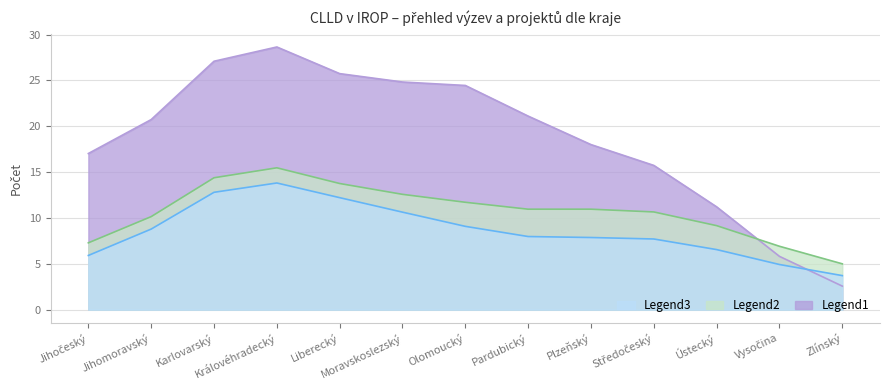

What is the label of the 4th point from the right?

Středočeský